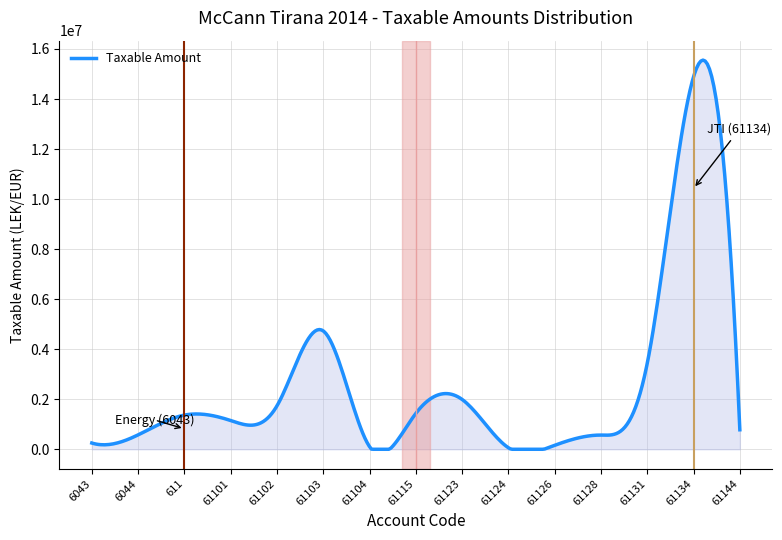

What is the greatest value displayed?

15554436.0